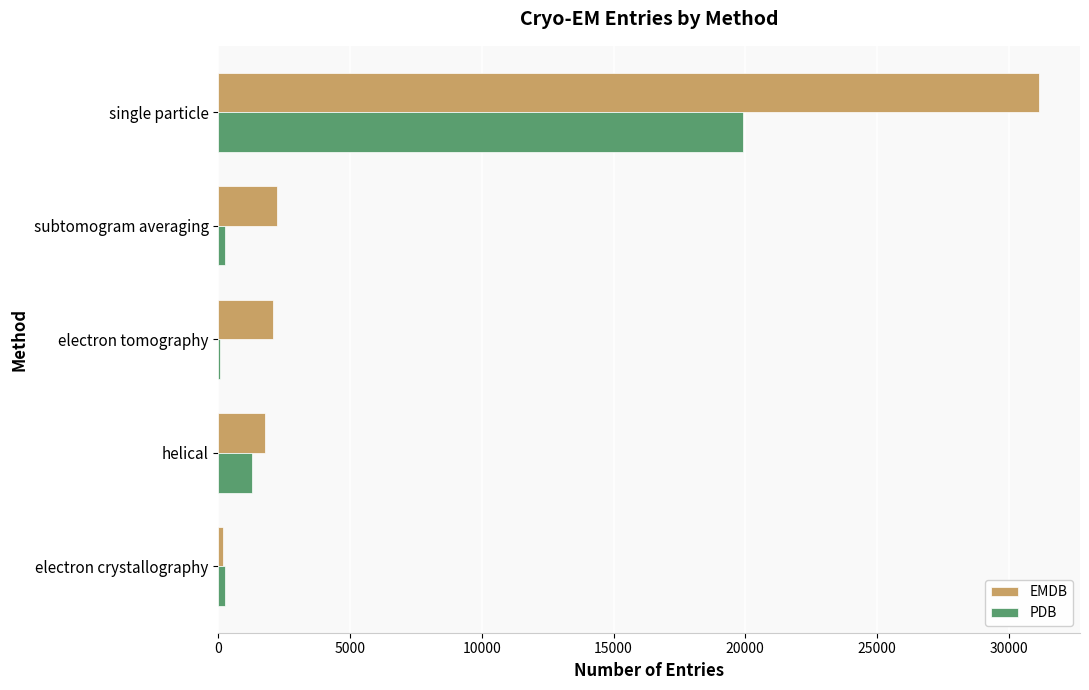

Which category has the highest value across all series?

single particle